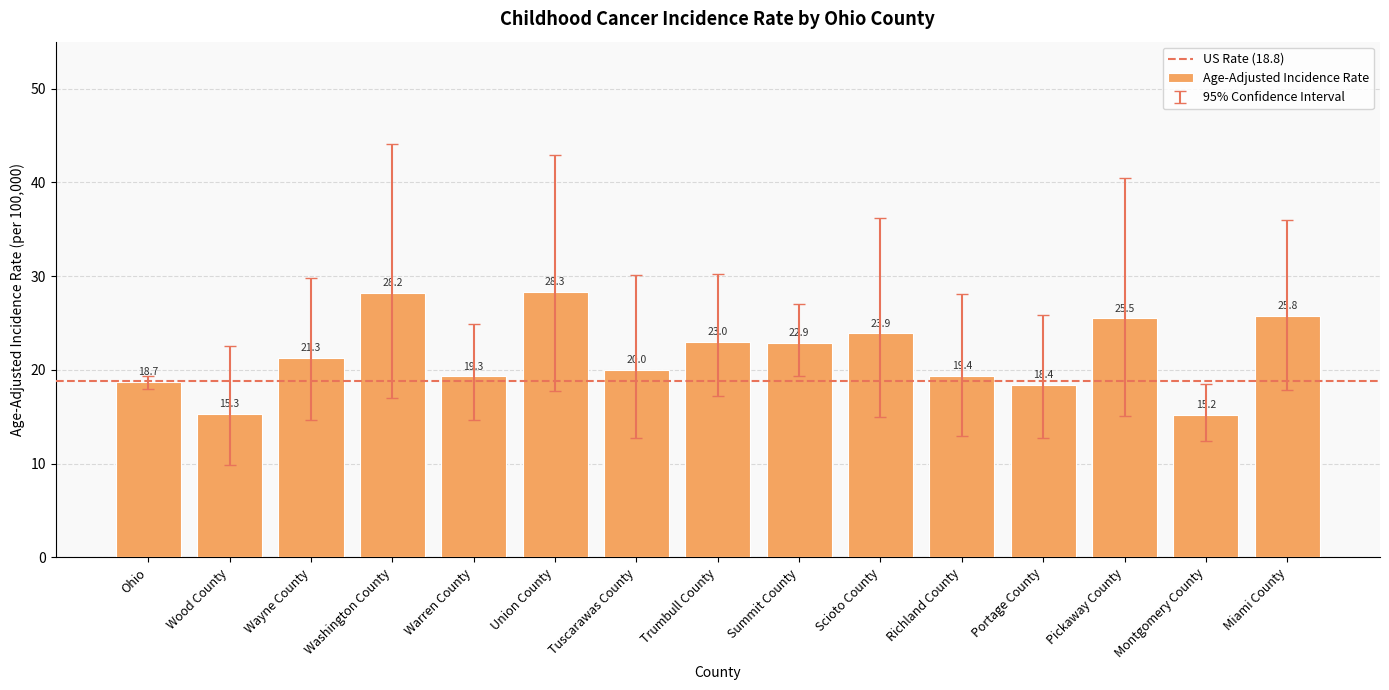

What is the smallest value displayed?

15.2